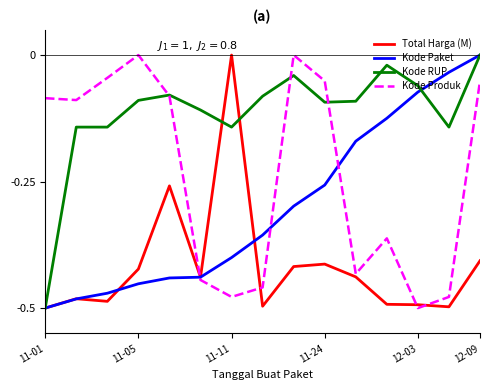

Which series has the largest total across all categories?

Kode RUP